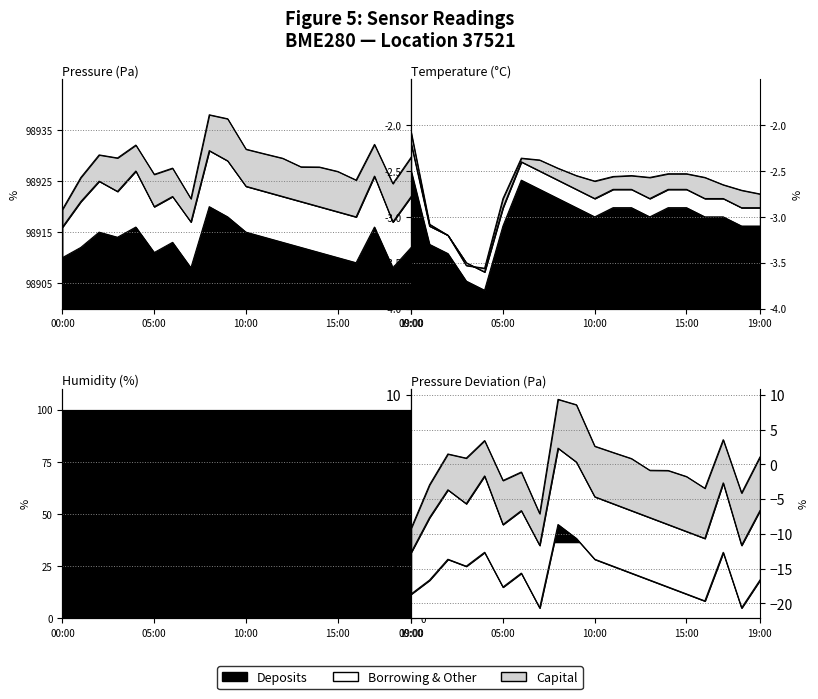

Where is the first local maximum for pressure?

02:00